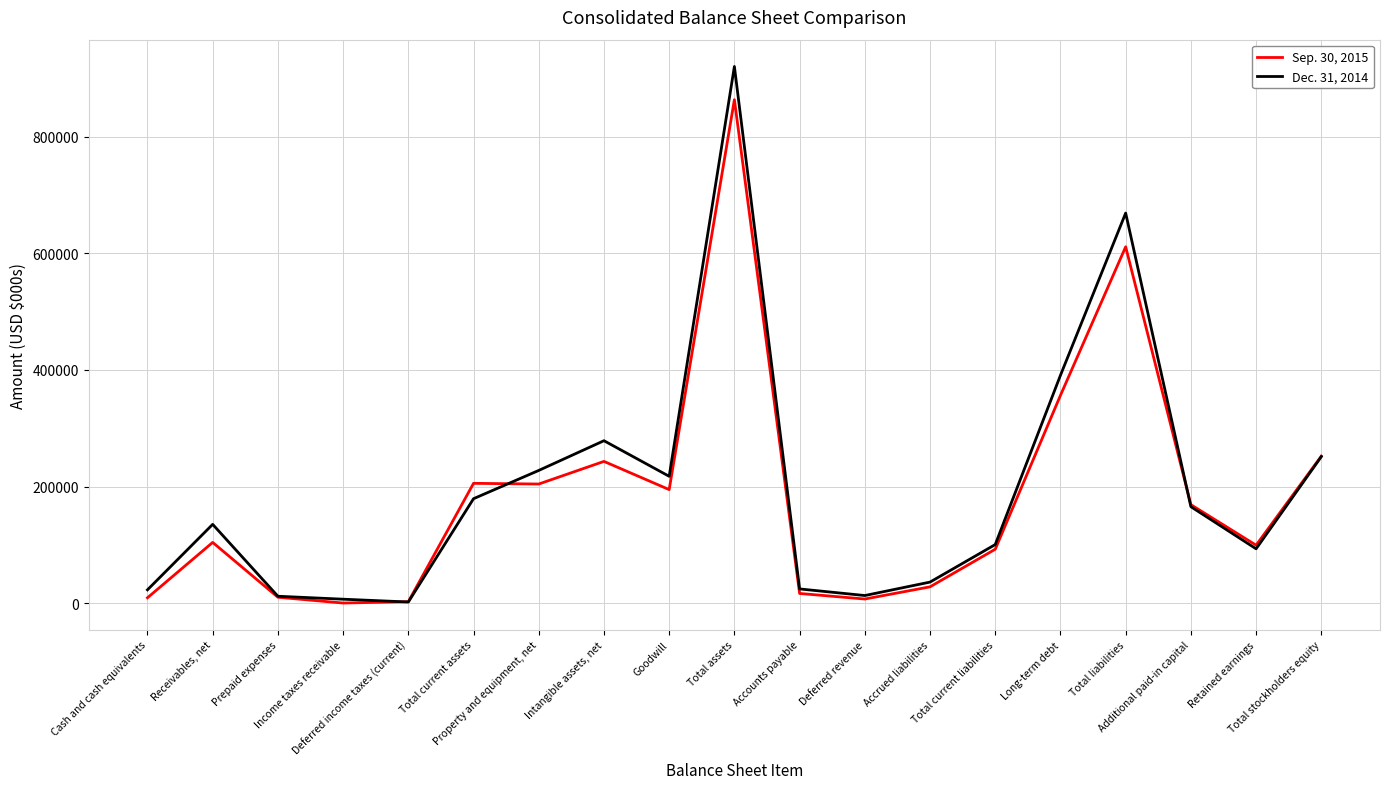

Is it true that Sep. 30, 2015 equals 252206 at Total stockholders equity?

True